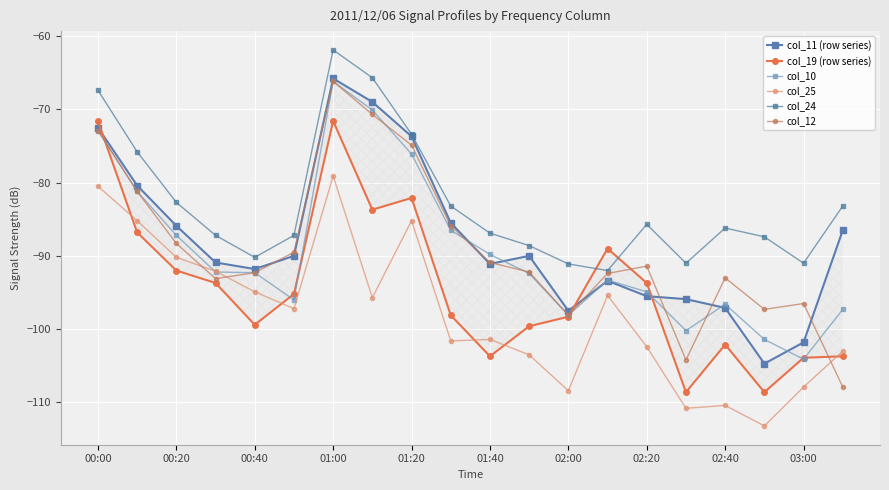

At which category does the chart reach its minimum across all series?

17